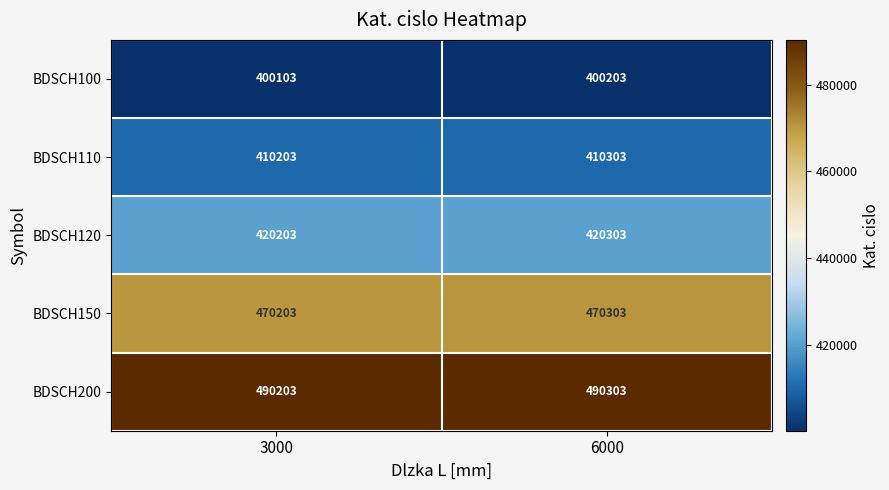

At which category does the chart reach its minimum across all series?

3000